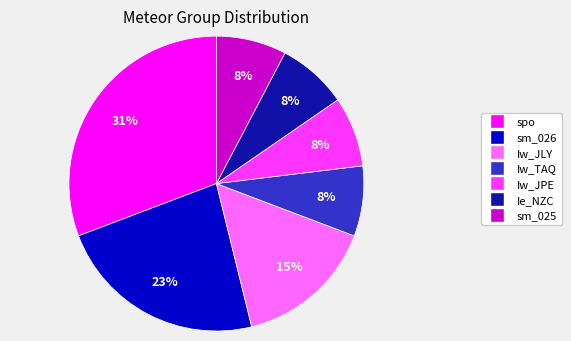

The sm_025 slice represents 8% of the pie. True or false?

True